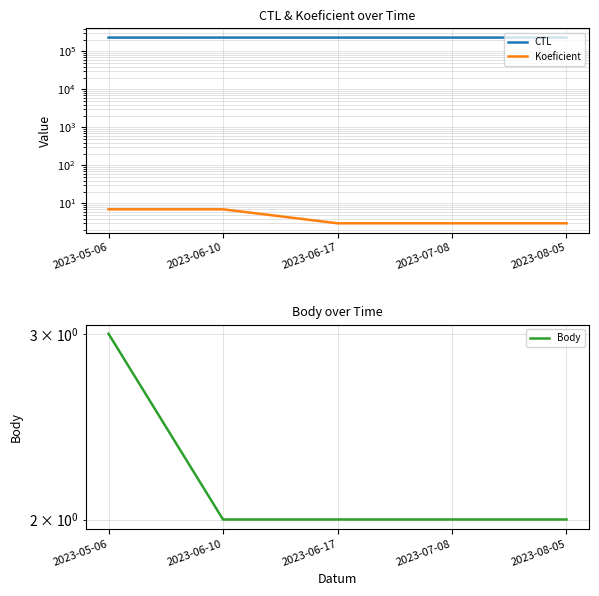

Is it true that CTL equals 231908 at 2023-08-05?

True